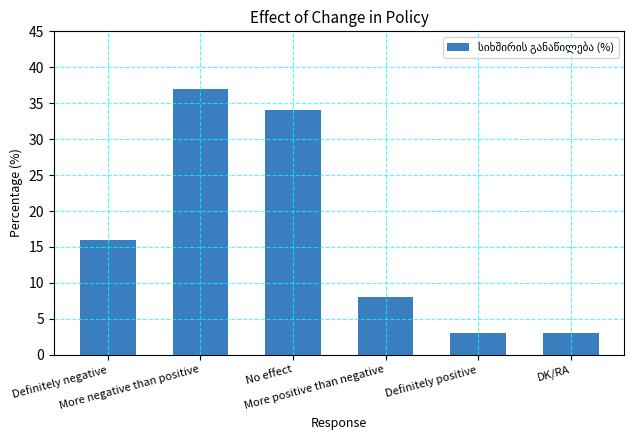

What is the average value?

17